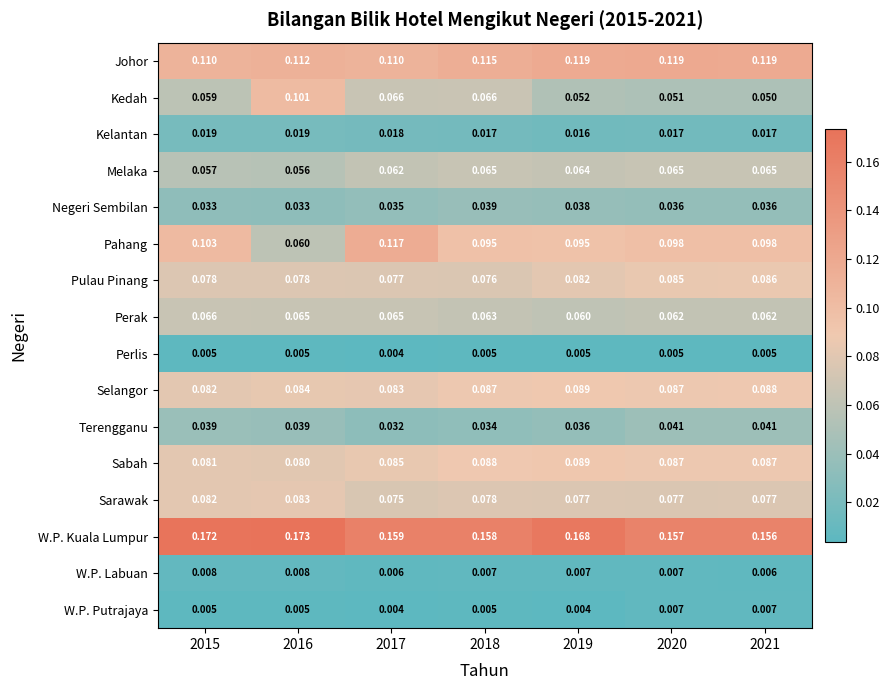

Which series has the largest total across all categories?

W.P. Kuala Lumpur